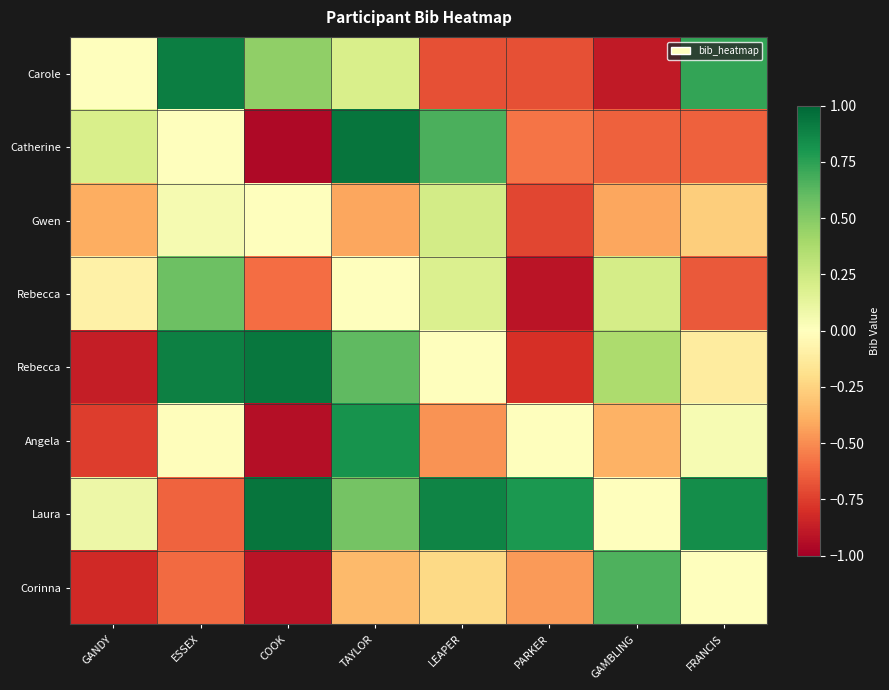

What is the maximum value shown in the chart?

0.9